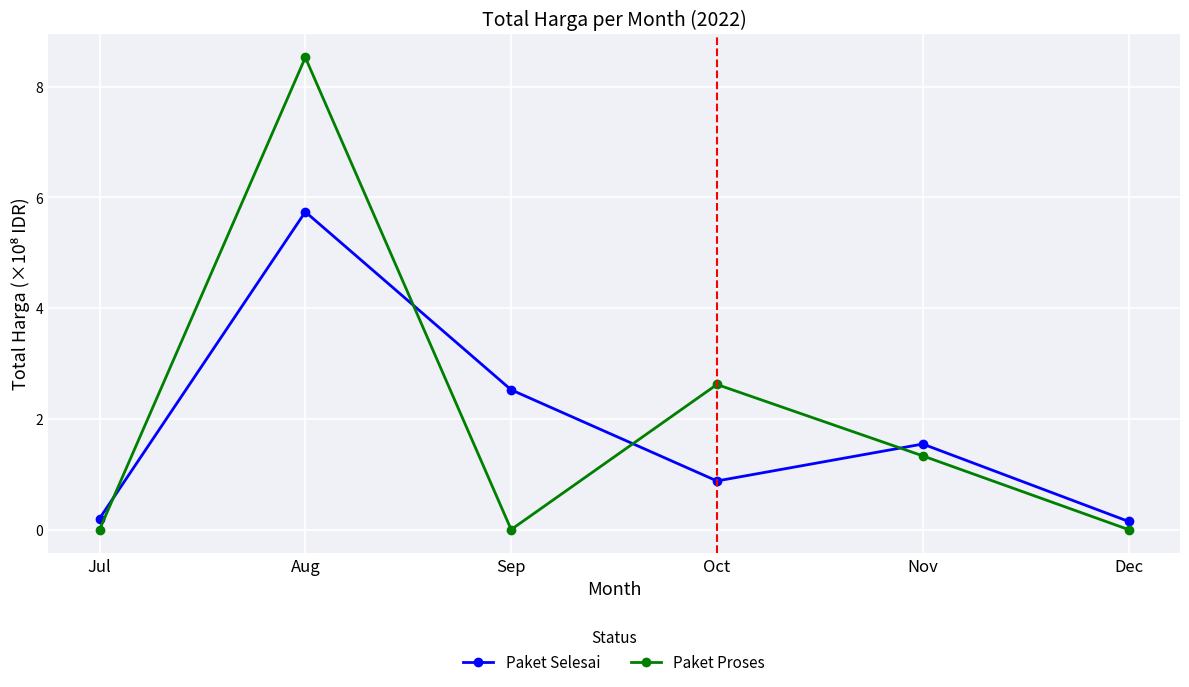

Reading left to right, what are all the values shown in this chart?

Paket Selesai: 0.2	5.7	2.5	0.9	1.5	0.1
Paket Proses: 0.0	8.5	0.0	2.6	1.3	0.0